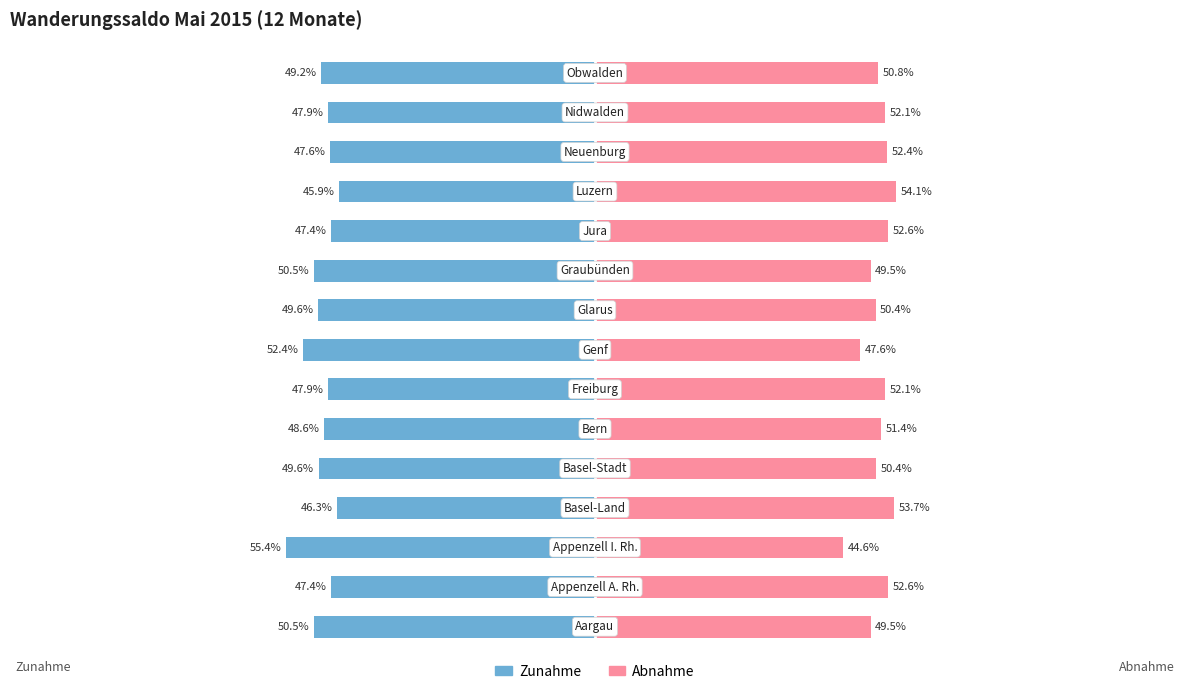

Which series changed the most between 4 and 7?

Zunahme